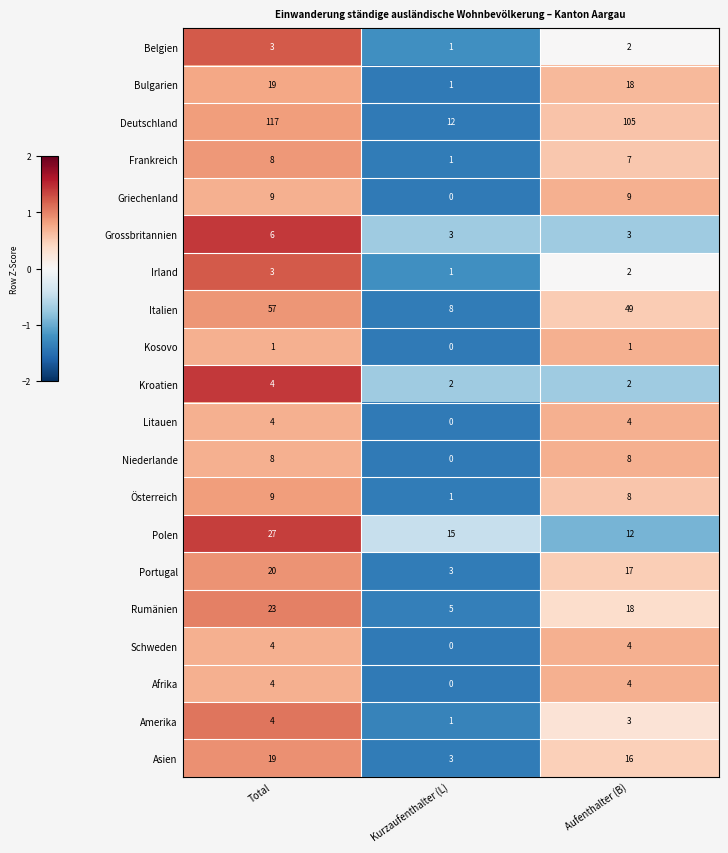

Which series has the widest spread of values?

Deutschland